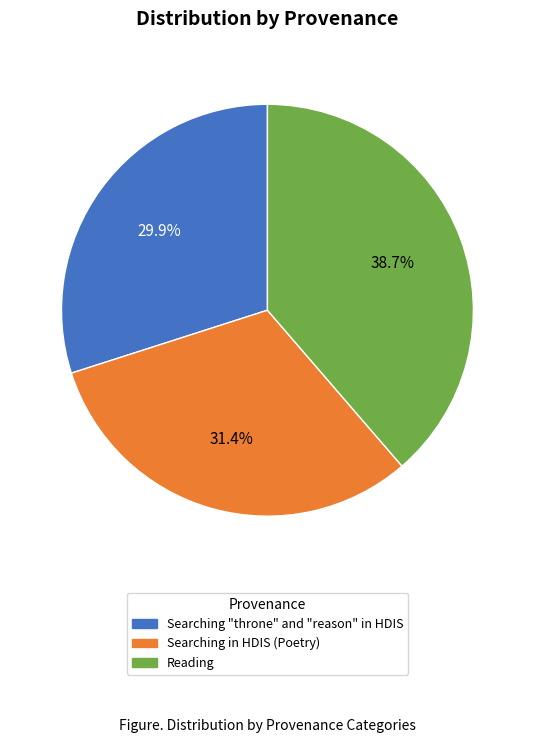

To the nearest percent, what is the combined percentage of Searching "throne" and "reason" in HDIS and Searching in HDIS (Poetry)?

61%